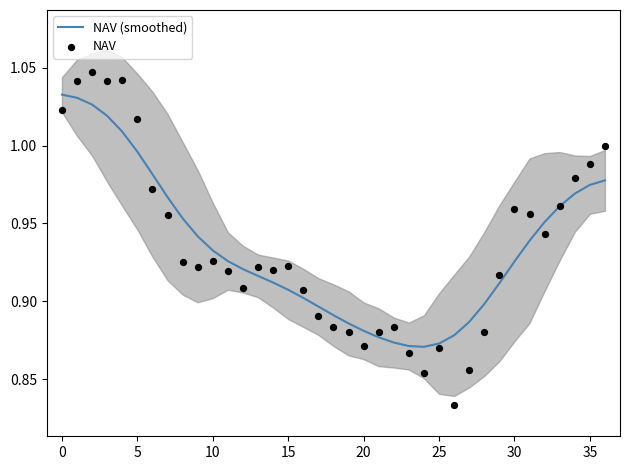

Which series has the largest total across all categories?

NAV (smoothed)